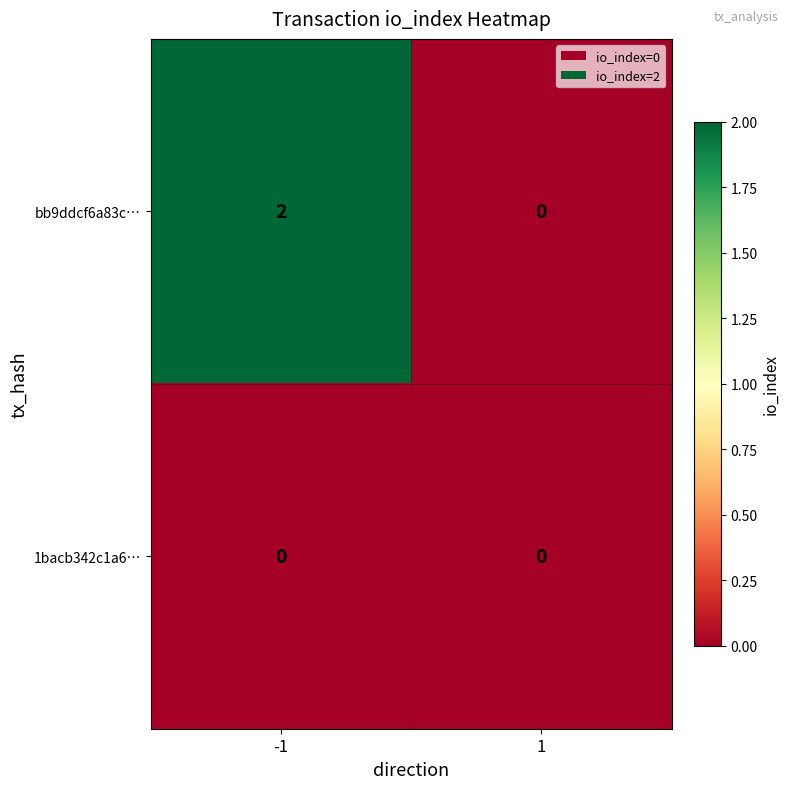

Which series changed the most between -1 and 1?

bb9ddcf6a83c…